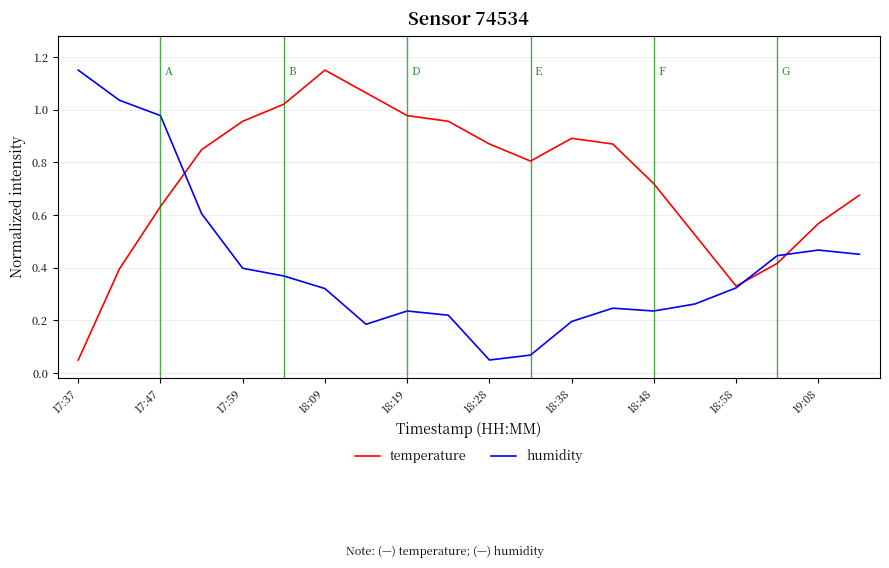

Which series has the largest total across all categories?

temperature